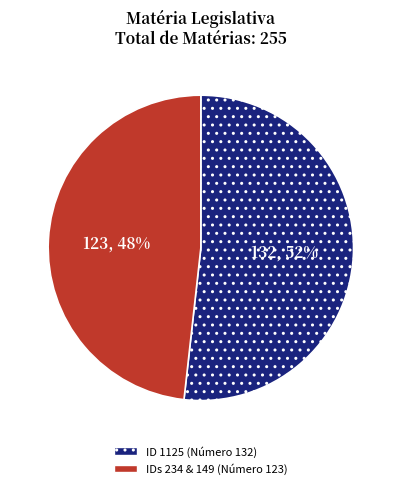

To the nearest percent, what percentage of the pie is IDs 234 & 149 (Número 123)?

48%